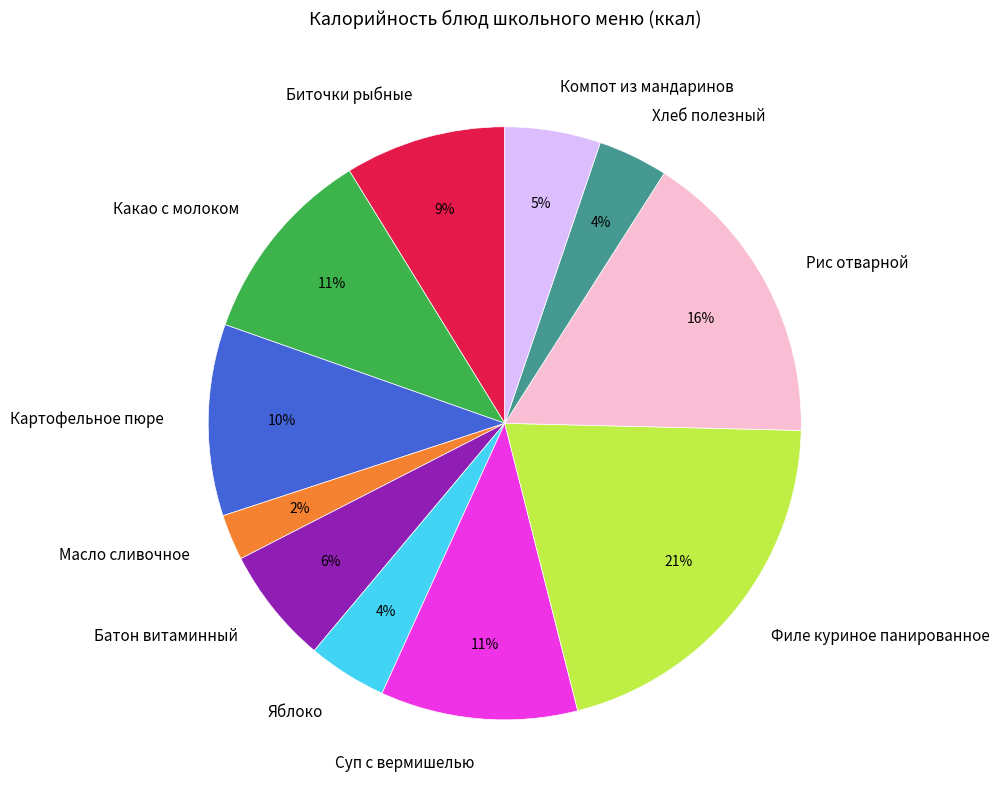

Is it true that Филе куриное панированное is 28% of the pie?

False